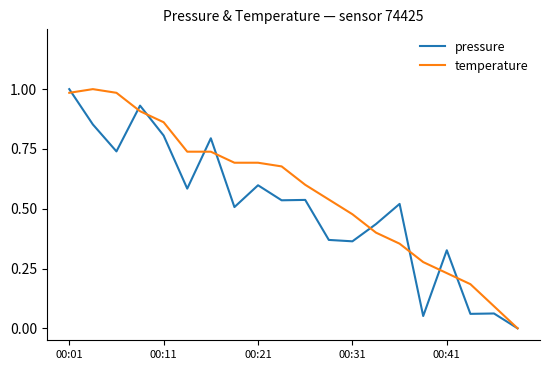

Which series has the largest total across all categories?

temperature